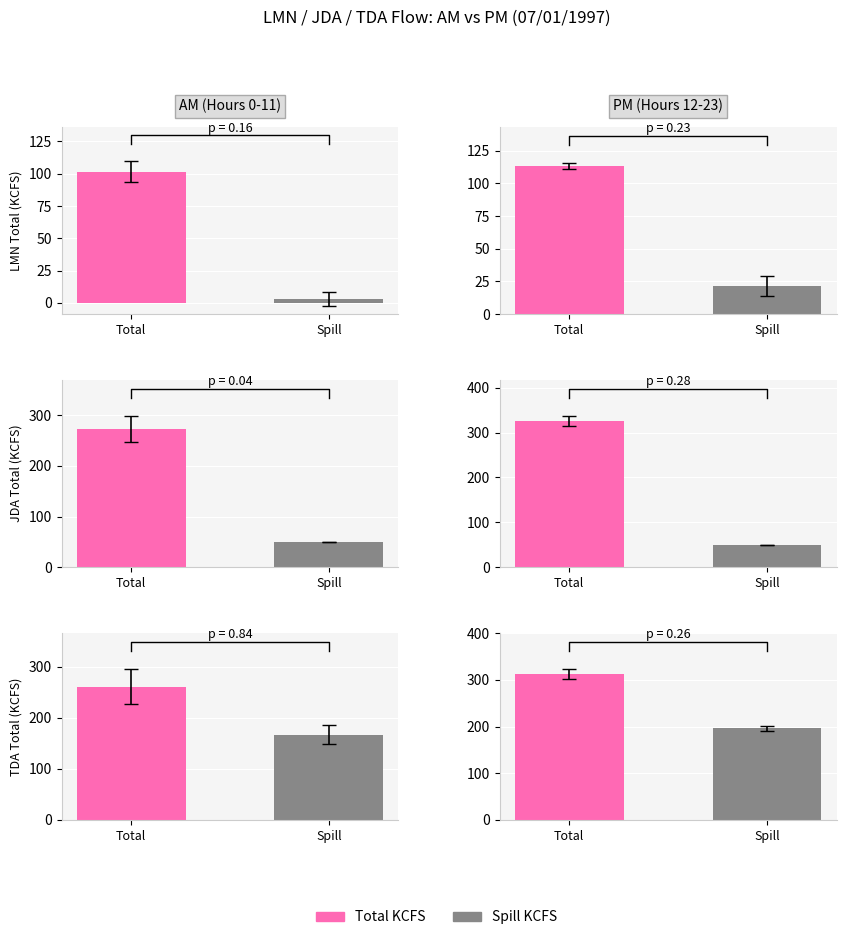

The LMN Total series shows 182.2 at 9. True or false?

False